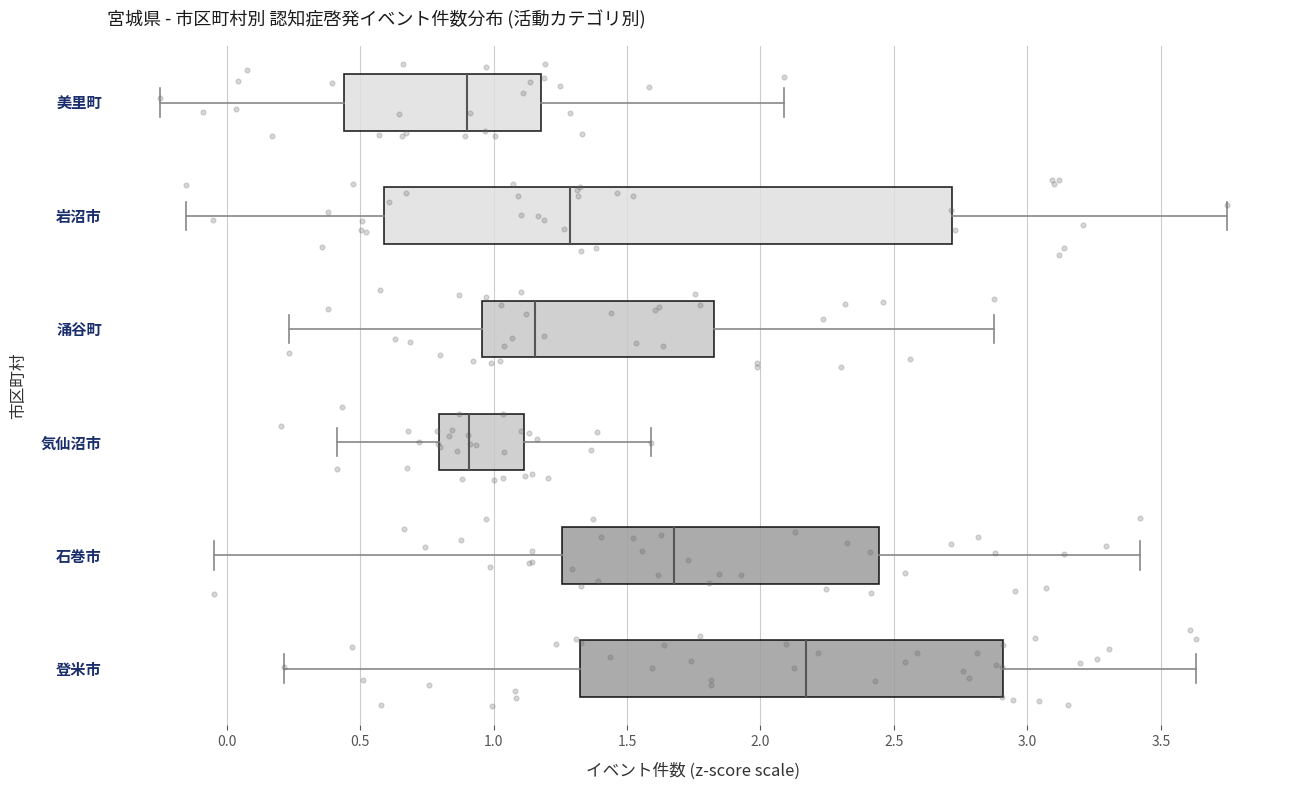

Where is the right edge of the box for 気仙沼市 on the x-axis? The values are not printed on the chart, so give them approximately, as read against the axis.

1.10